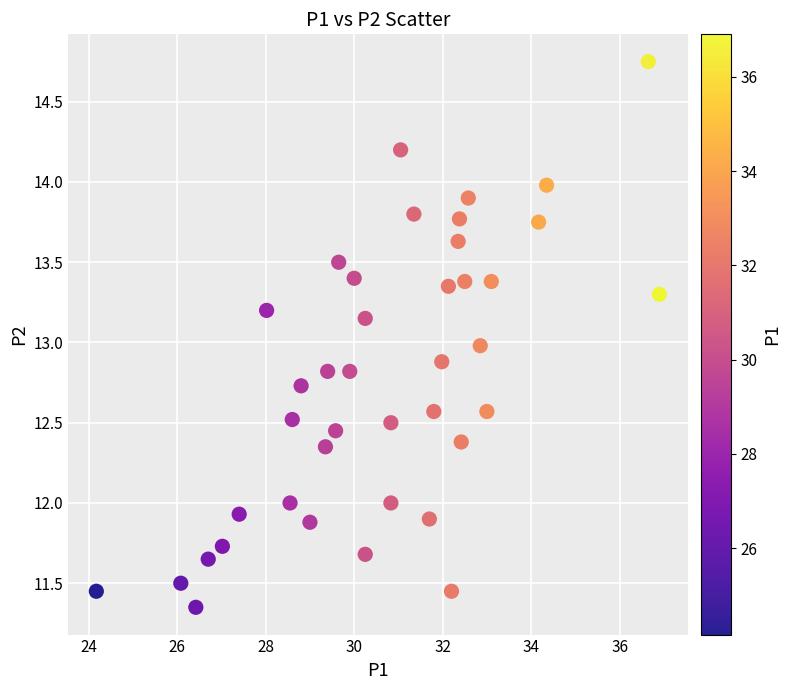

What is the range of Y values (max minus min)?

3.4